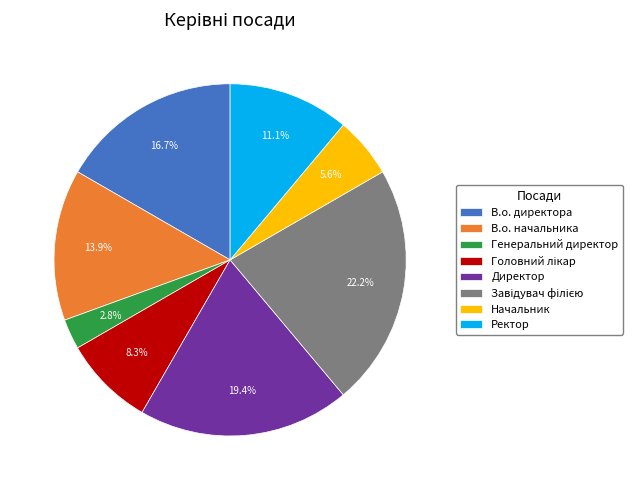

What is the smallest slice in the pie chart?

Генеральний директор